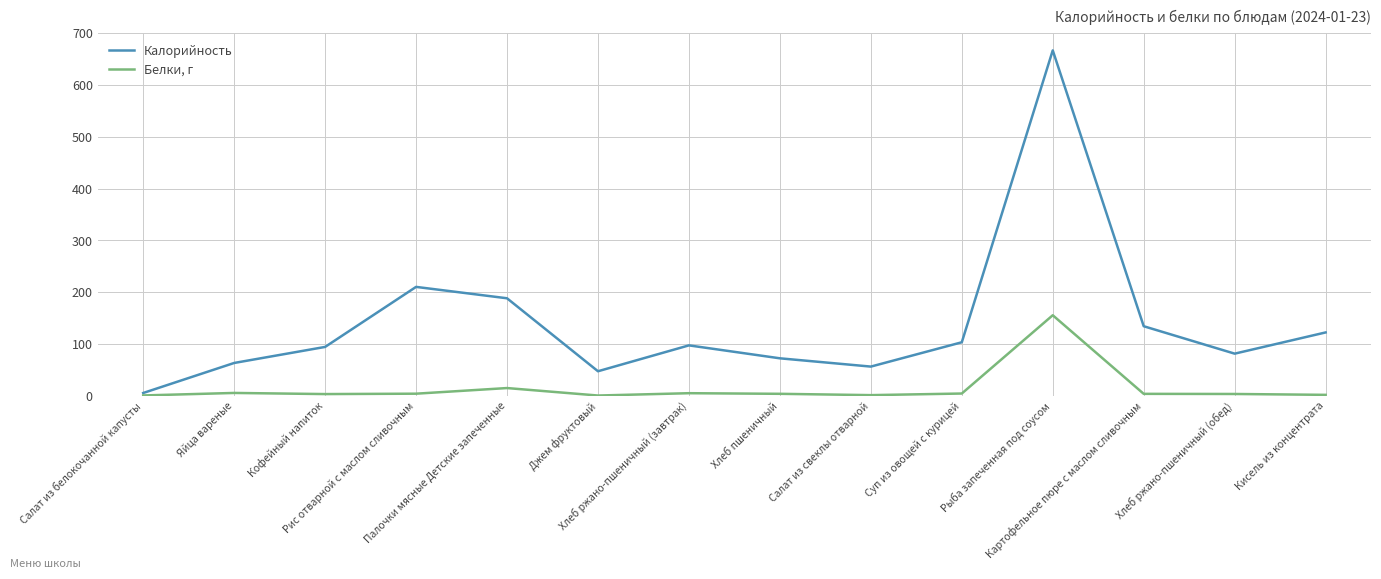

How many lines are shown in the chart?

2